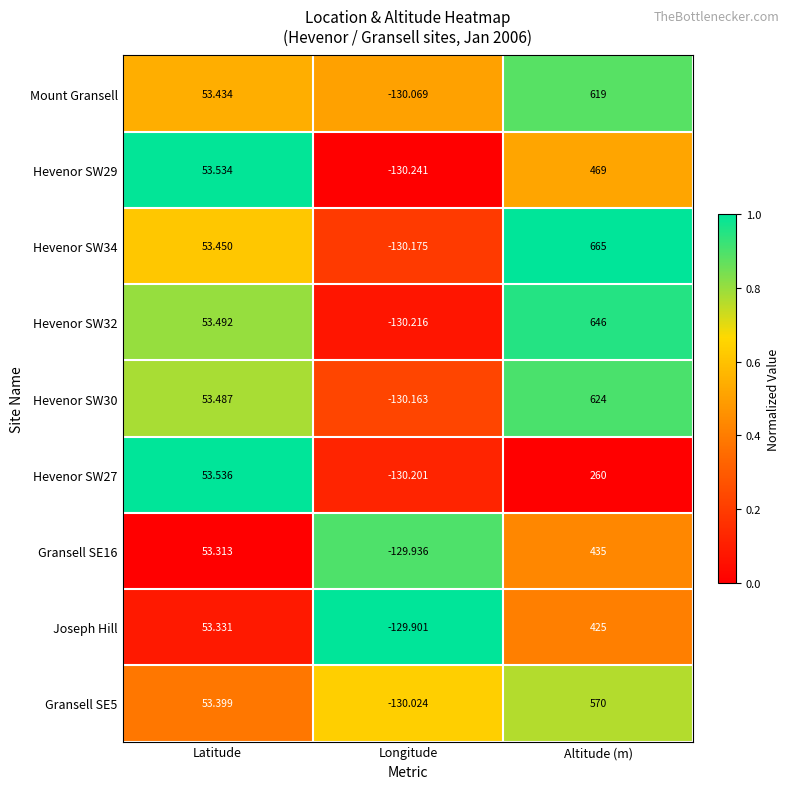

Is the value of Gransell SE5 at Latitude greater than the value of Gransell SE16 at Altitude (m)?

No